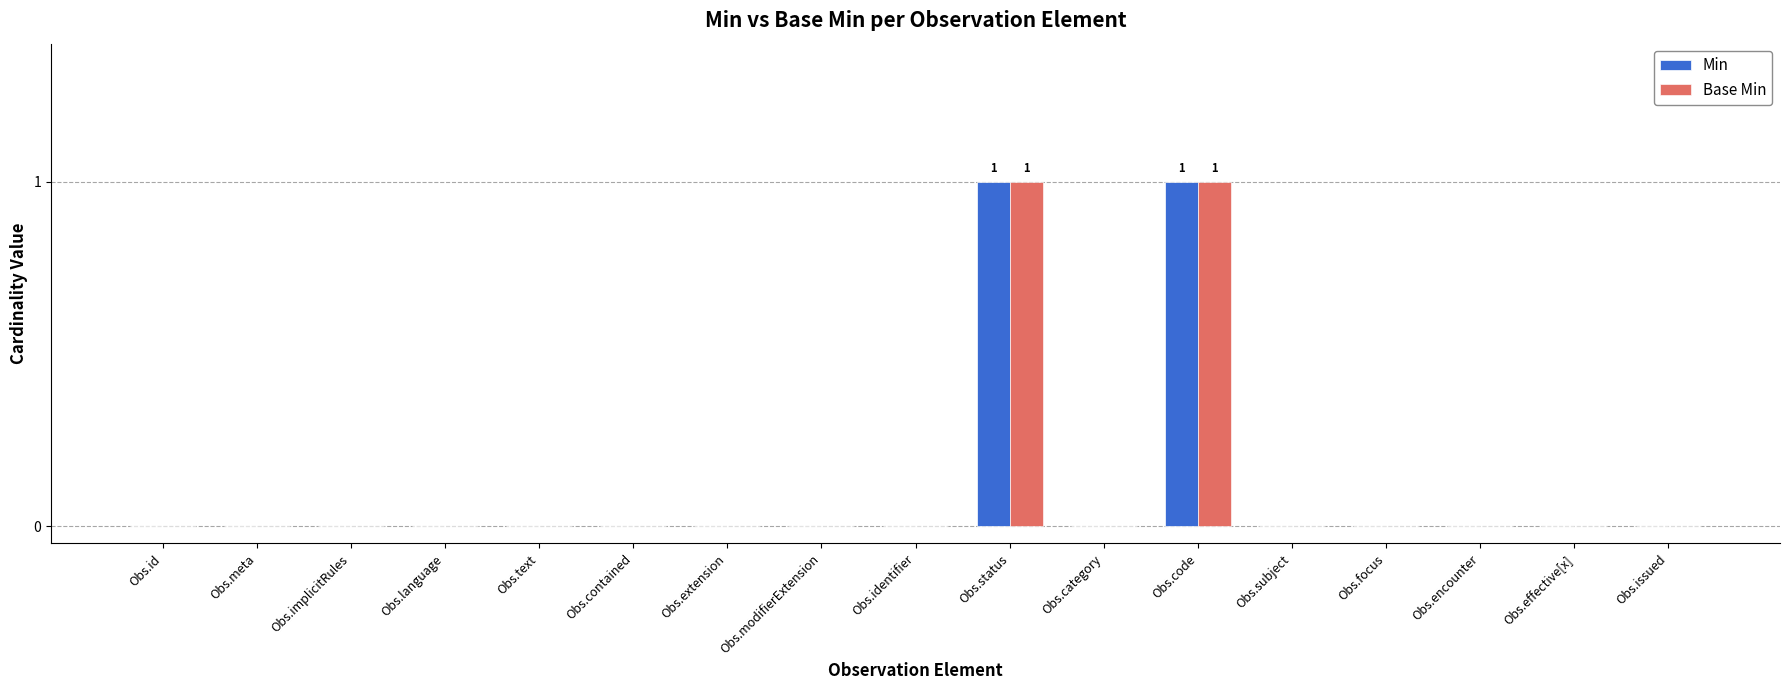

Is the value of Base Min at Obs.text greater than the value of Min at Obs.code?

No